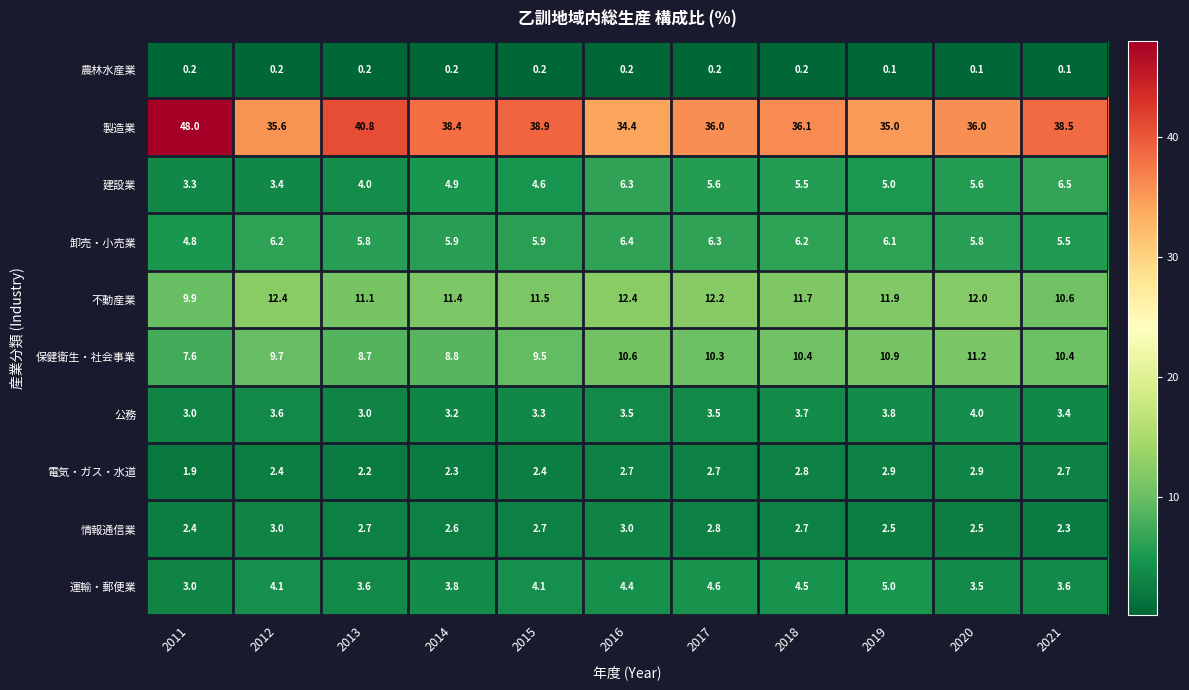

What is the lowest value of the 公務 series?

3.0